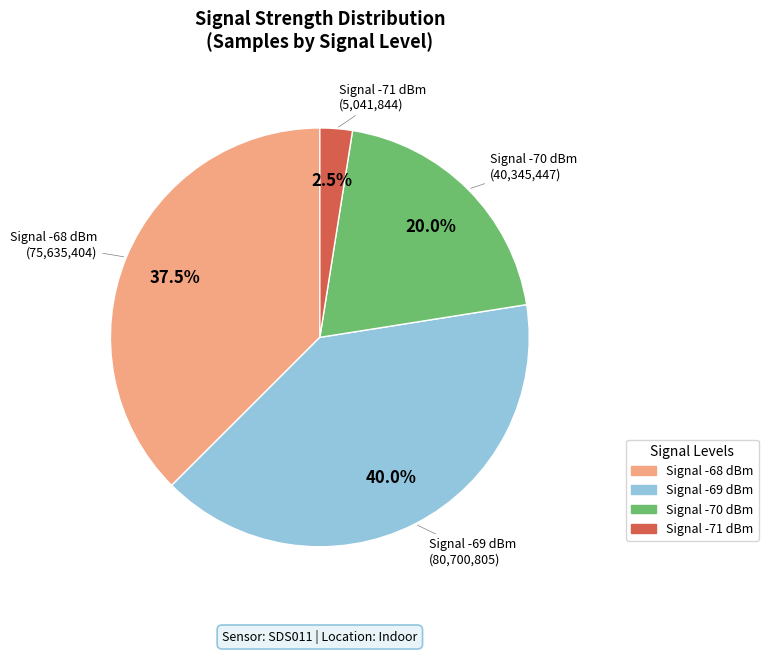

Does any single category account for the majority?

No